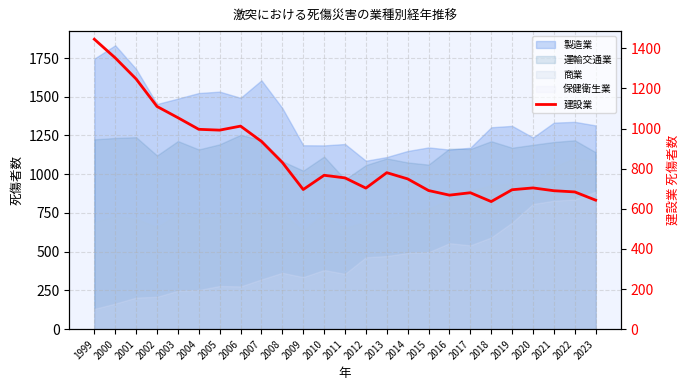

List the labels in order of value, largest first.

1999, 2000, 2001, 2002, 2003, 2006, 2004, 2005, 2007, 2008, 2013, 2010, 2011, 2014, 2020, 2012, 2009, 2019, 2015, 2021, 2022, 2017, 2016, 2023, 2018